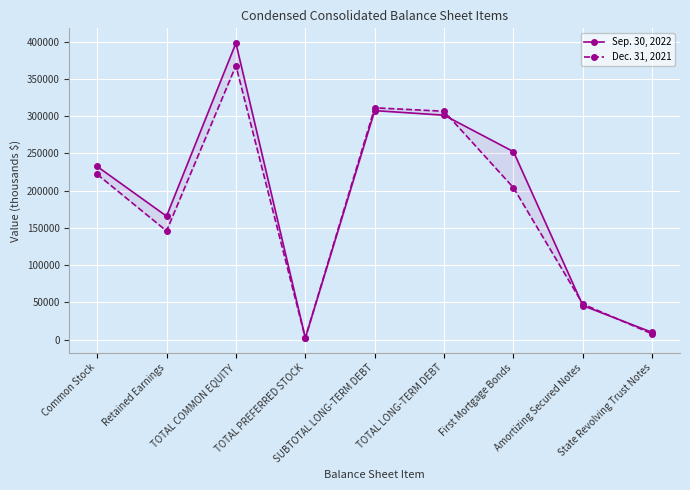

What is the label of the 2nd point from the left?

Retained Earnings